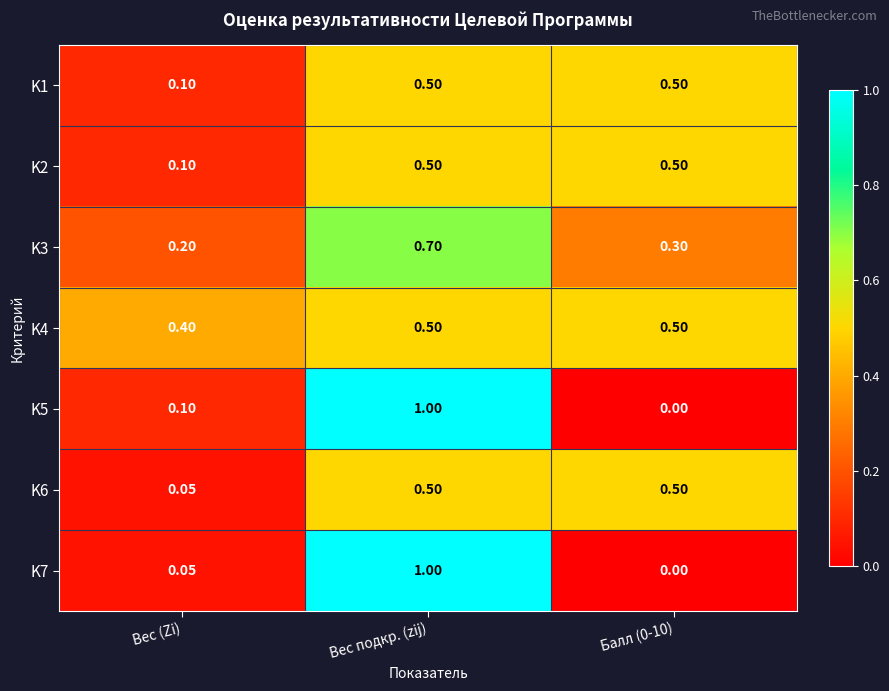

At which category does the chart reach its peak across all series?

Вес подкр. (zij)